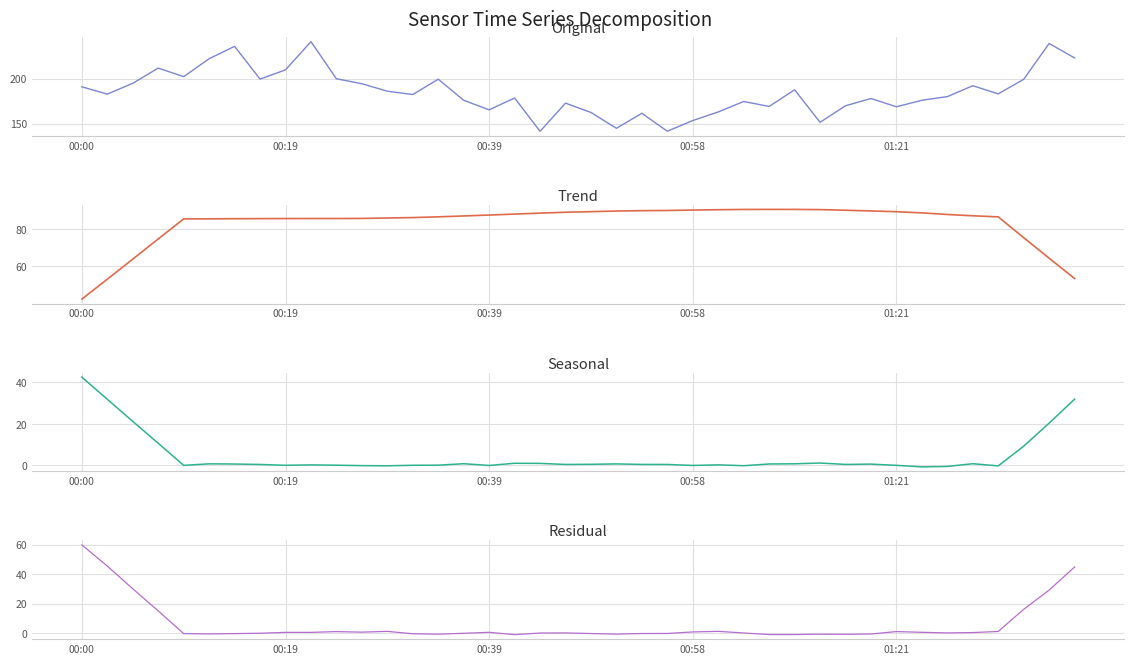

What is the difference between the maximum and minimum values in the pressure series?

99.7